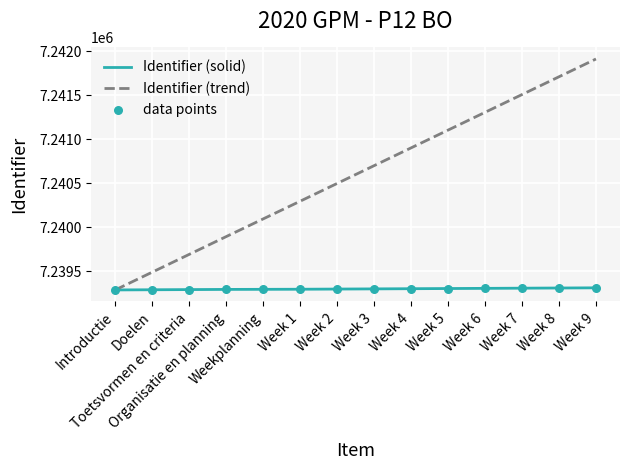

Which series has the widest spread of values?

Identifier (trend)